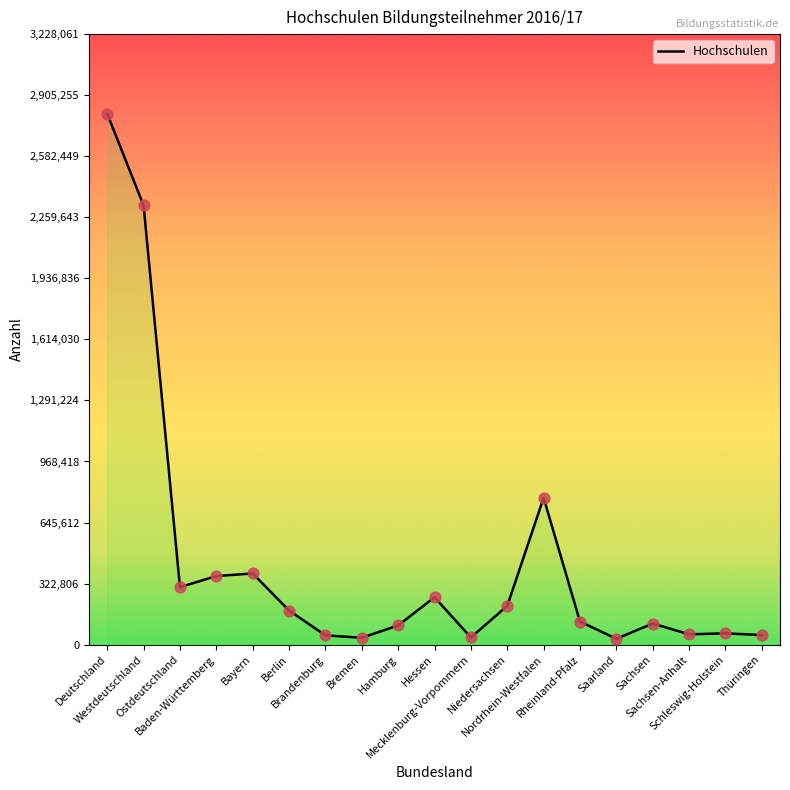

Between Rheinland-Pfalz and Berlin, which is larger?

Berlin